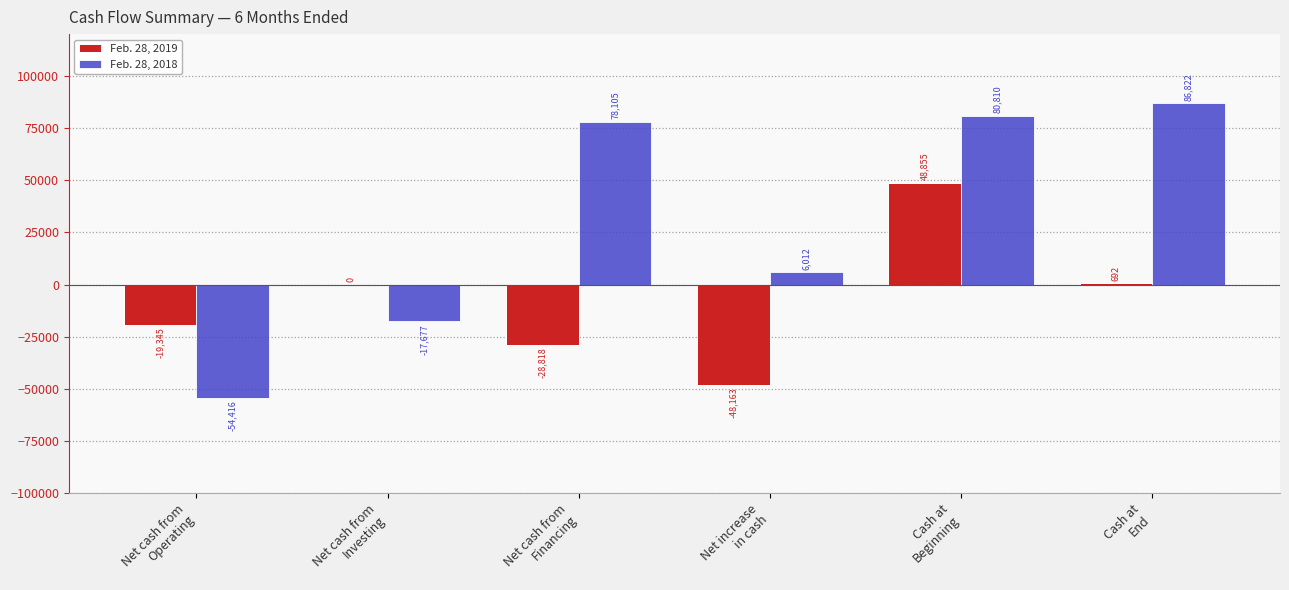

What is the maximum value for Feb. 28, 2018?

86822